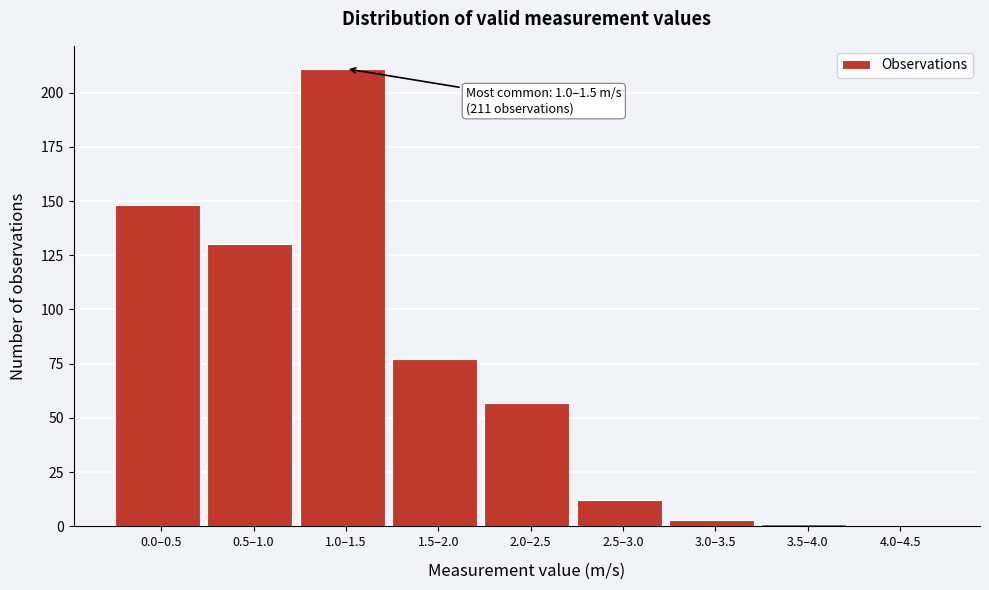

Reading left to right, extract all data points from this chart.

0.0–0.5=148	0.5–1.0=130	1.0–1.5=211	1.5–2.0=77	2.0–2.5=57	2.5–3.0=12	3.0–3.5=3	3.5–4.0=1	4.0–4.5=0